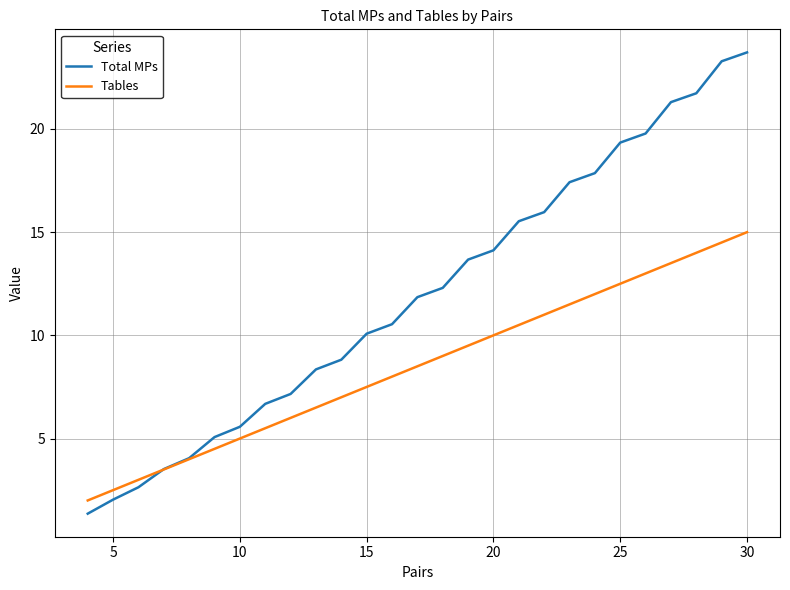

What is the lowest value of the Total MPs series?

1.4